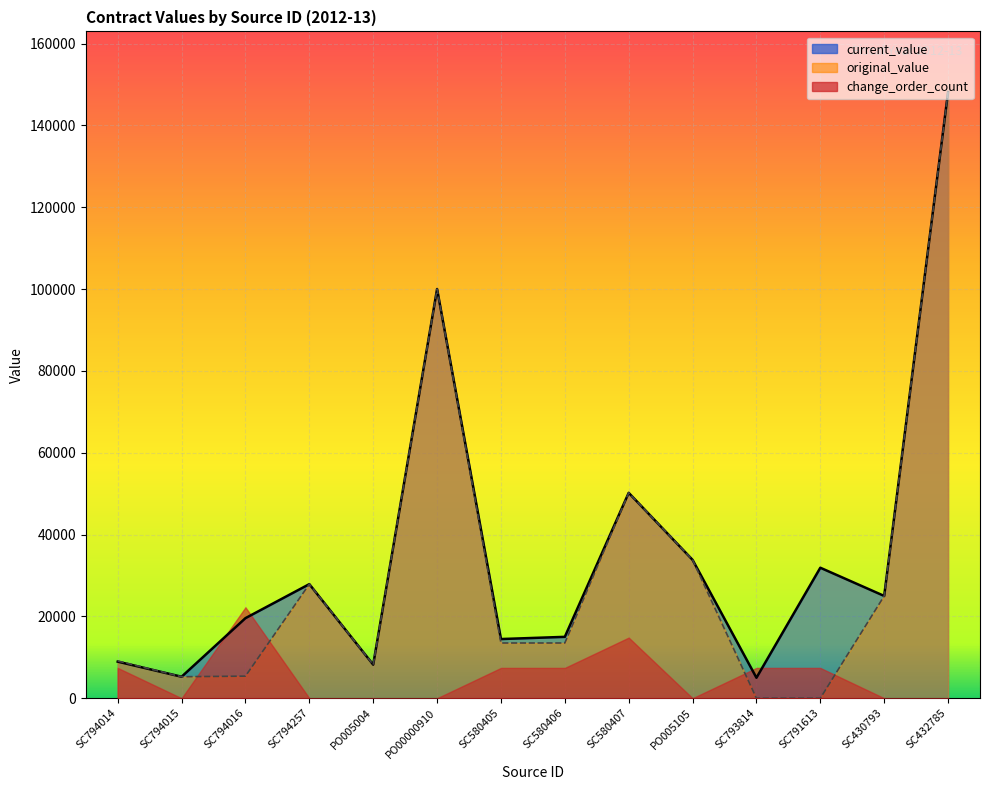

Read the current_value value at SC580405.

14462.0